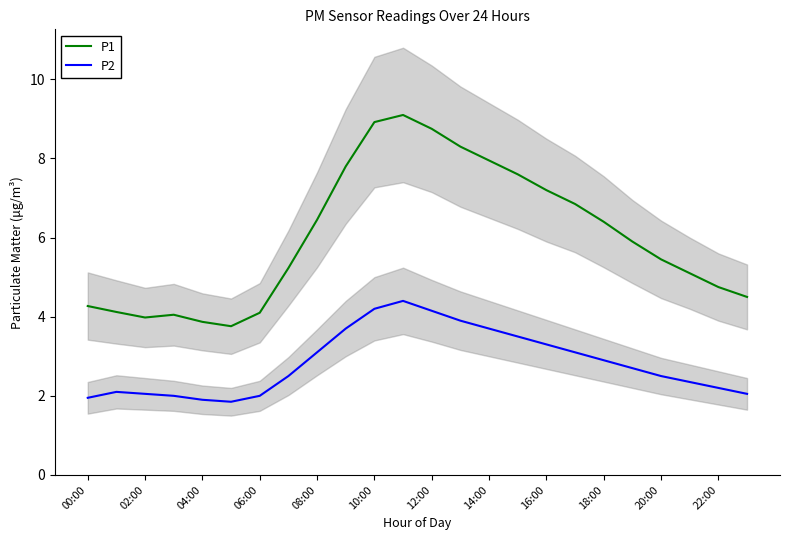

List the series in order of their peak value, highest first.

P1, P2